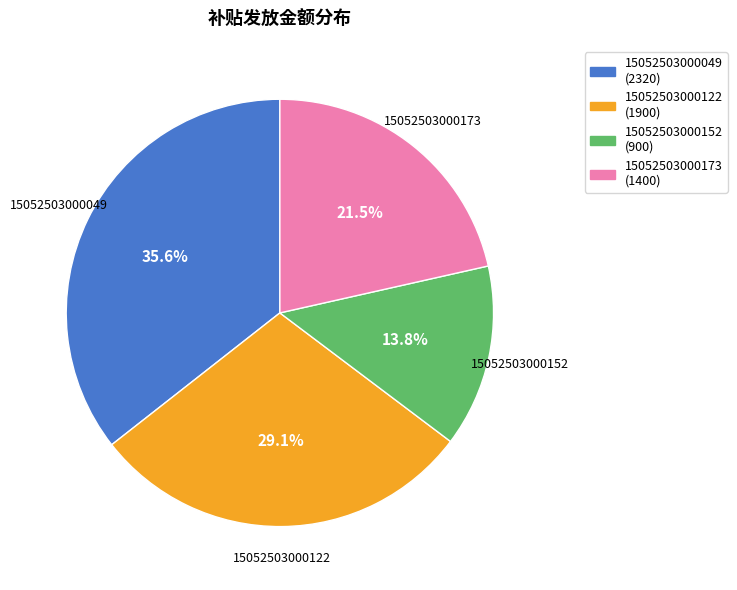

Does 15052503000173 represent more than half of the total?

No